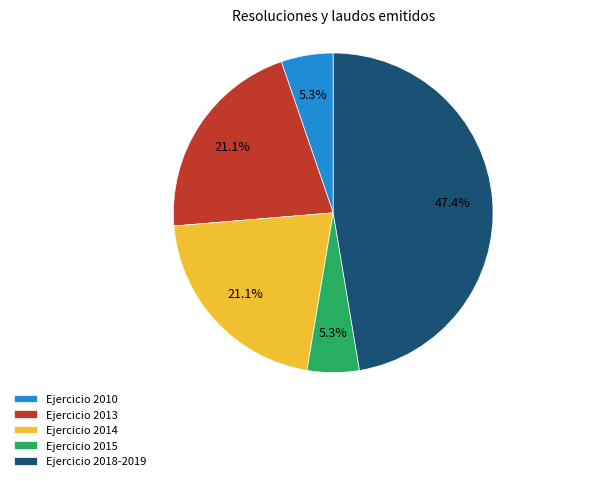

Is there any slice that represents more than half of the pie?

No